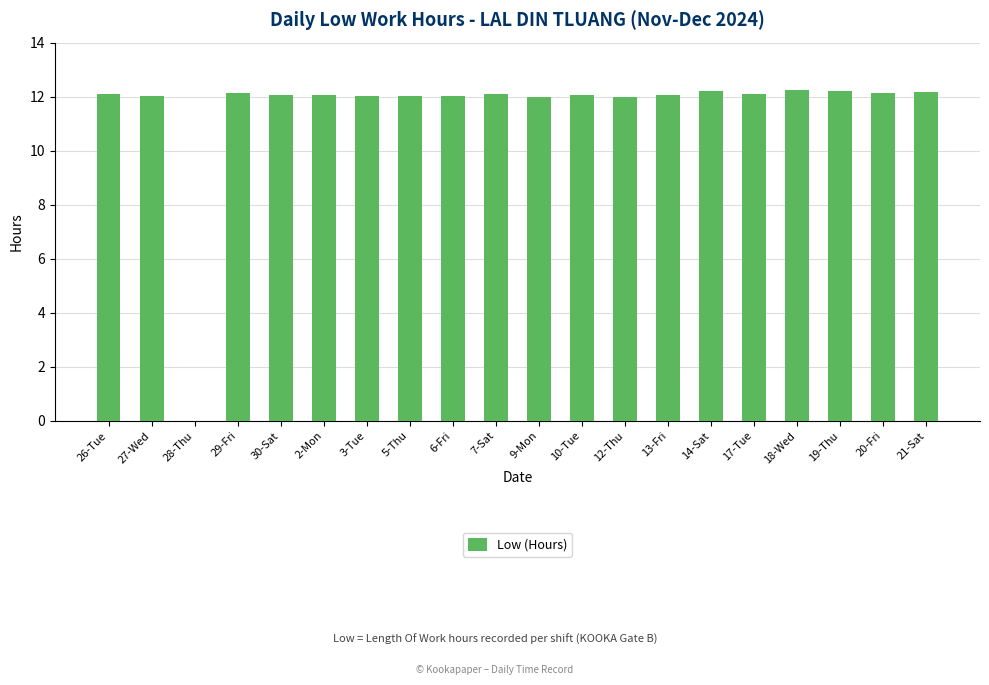

What is the average value?

11.5